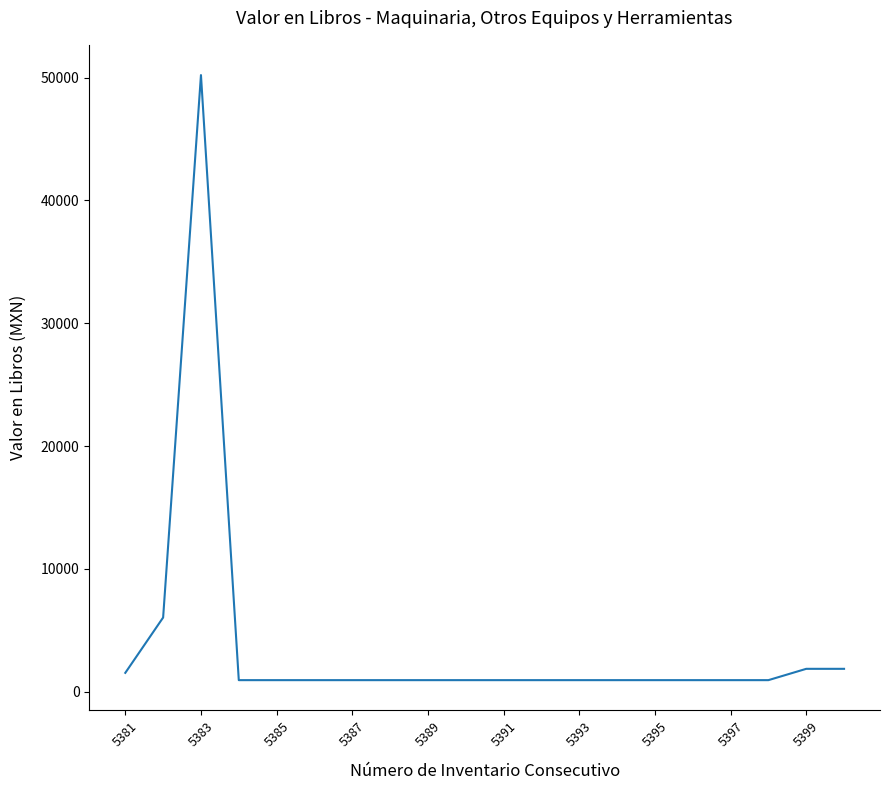

What is the greatest value displayed?

50210.3